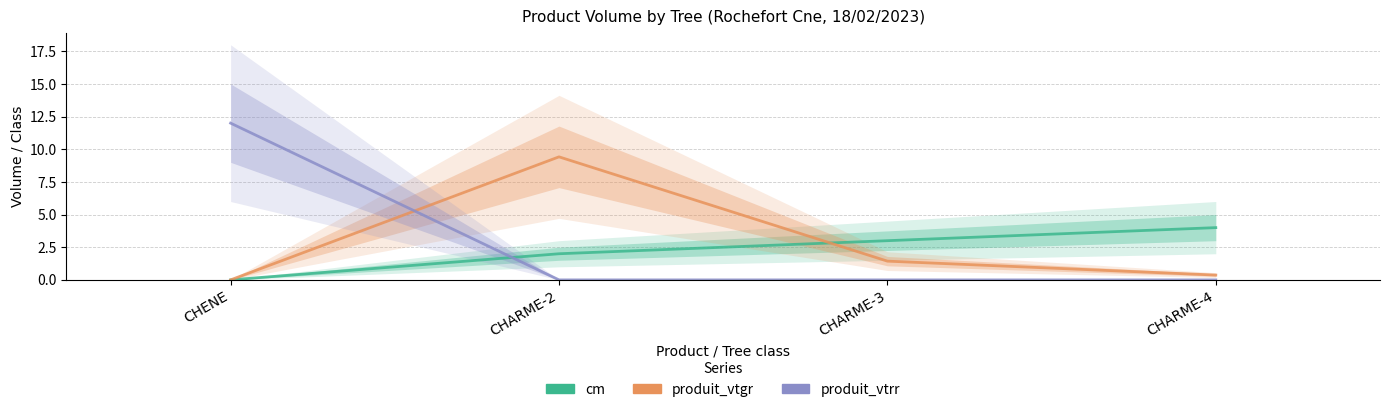

At which category is the sum across all series the highest?

CHENE